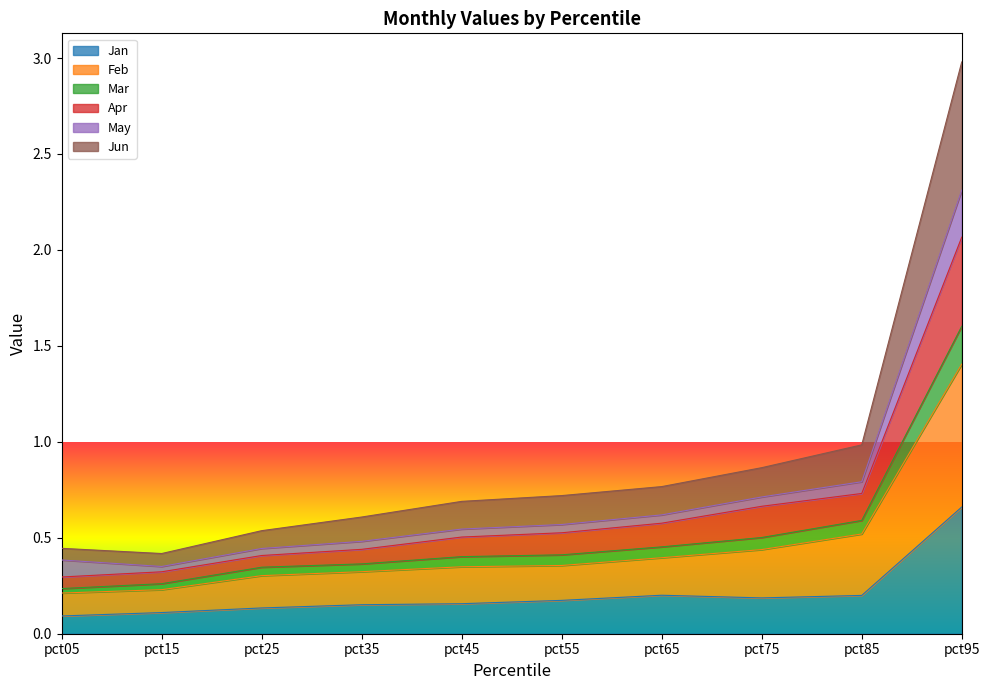

True or false: Apr has more than 0 points higher than both neighbors.

False